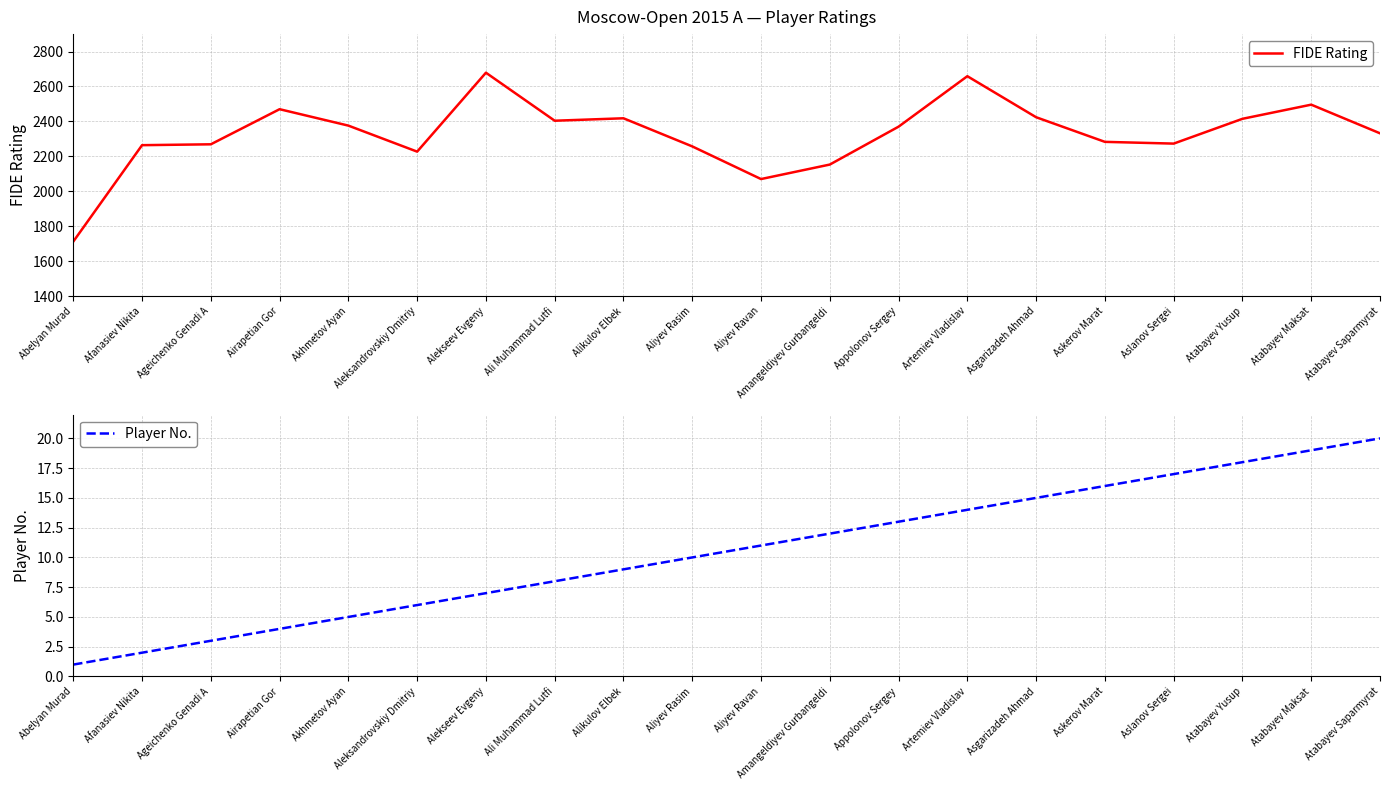

What is the highest value of the Player No. series?

20